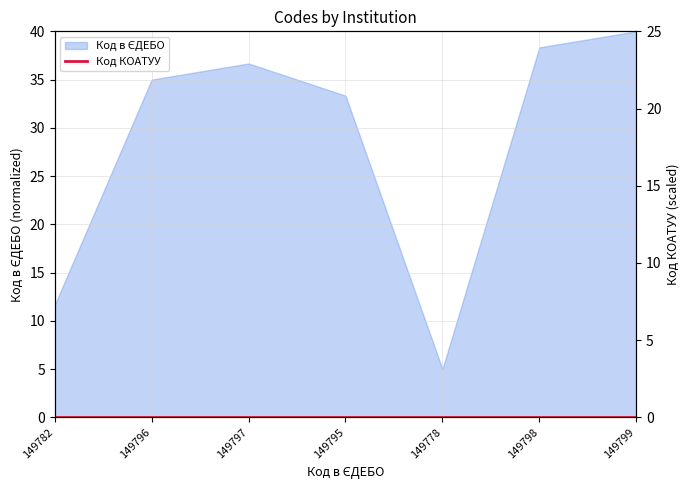

Which label corresponds to the smallest value in the chart?

149778